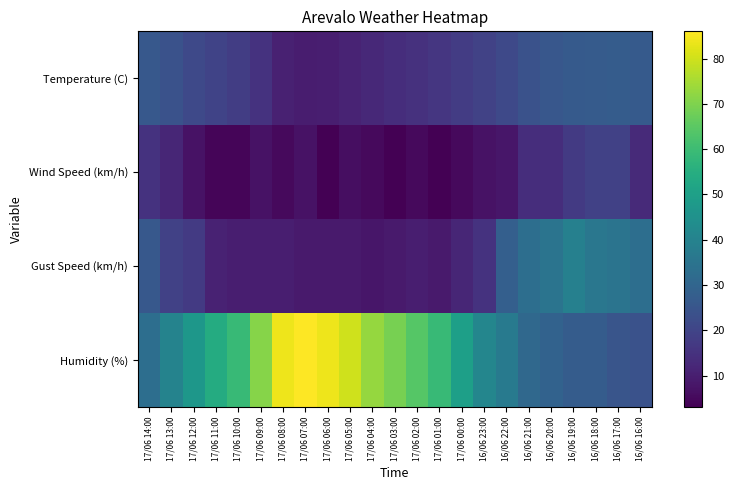

What is the total value across all series at 16/06 16:00?

96.5